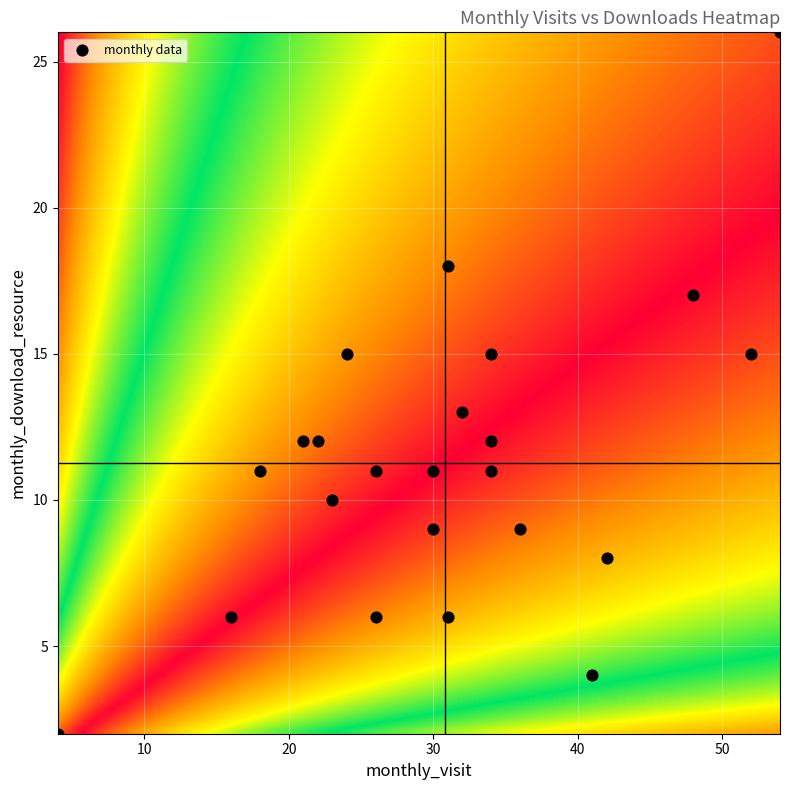

How many points are shown in the scatter plot?

23